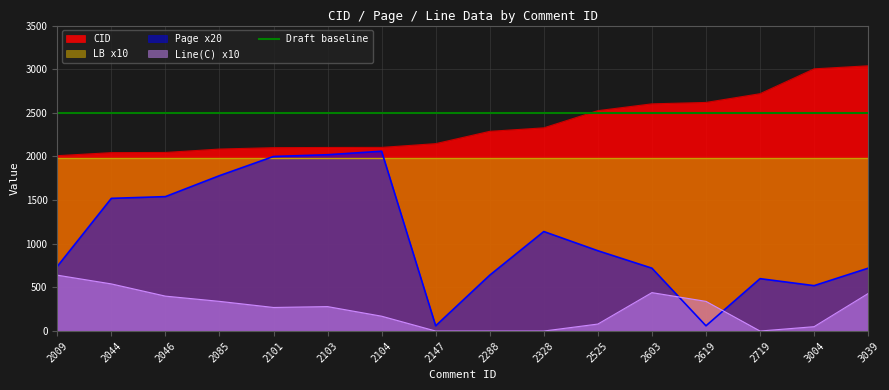

Is it true that Page x20 equals 2903 at 2103?

False